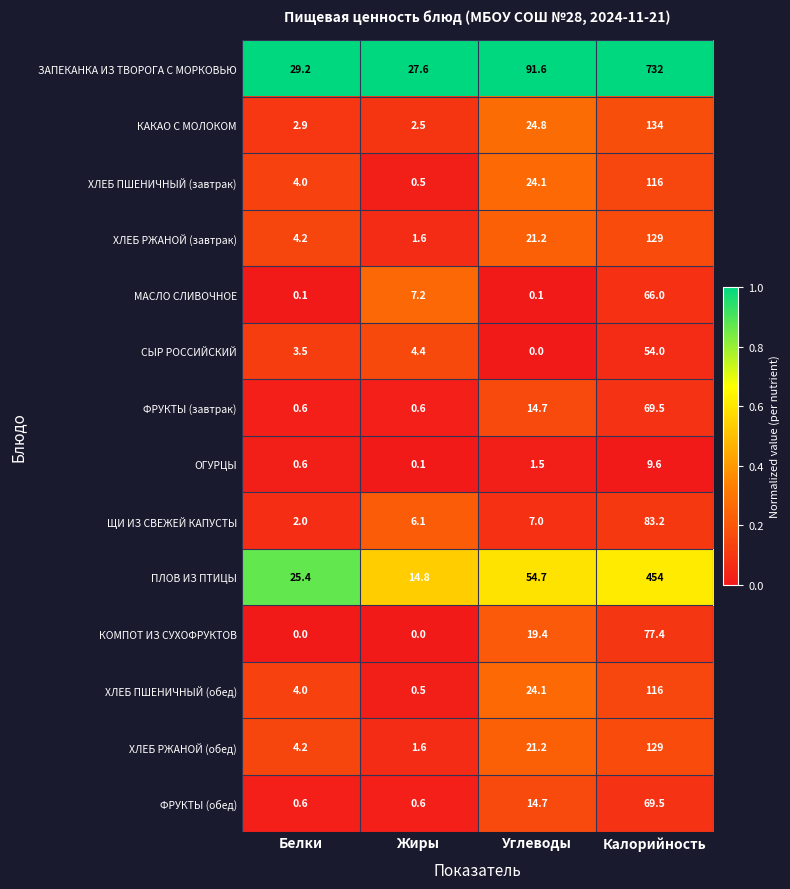

At how many categories does at least one series exceed 0?

4